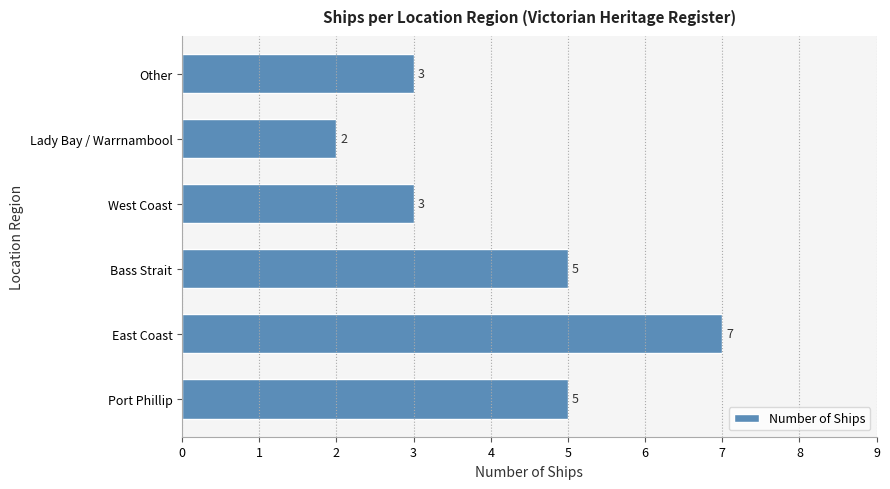

Which label corresponds to the smallest value in the chart?

Lady Bay / Warrnambool